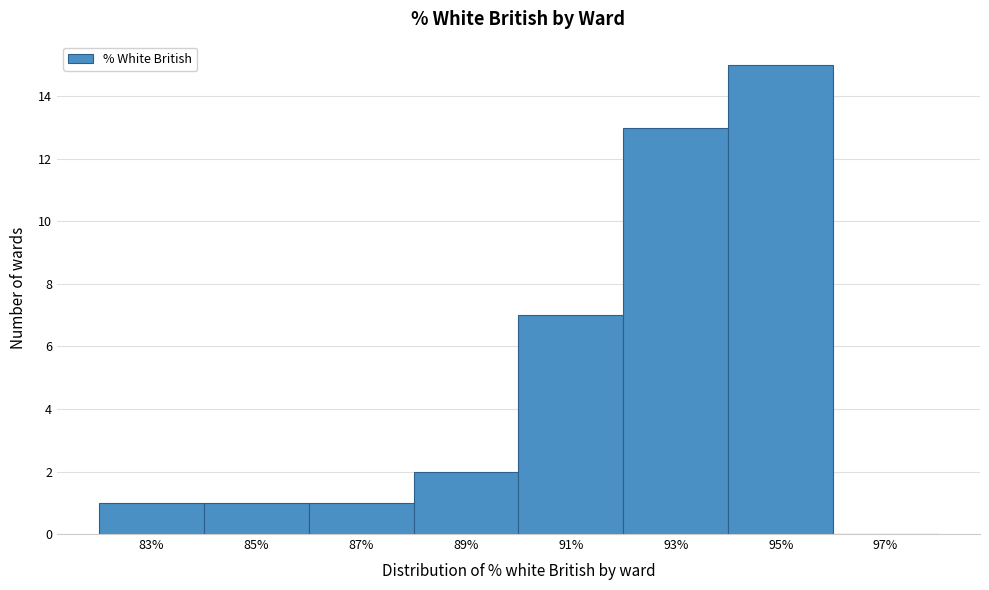

Reading left to right, what are all the values shown in this chart?

83%=1	85%=1	87%=1	89%=2	91%=7	93%=13	95%=15	97%=0